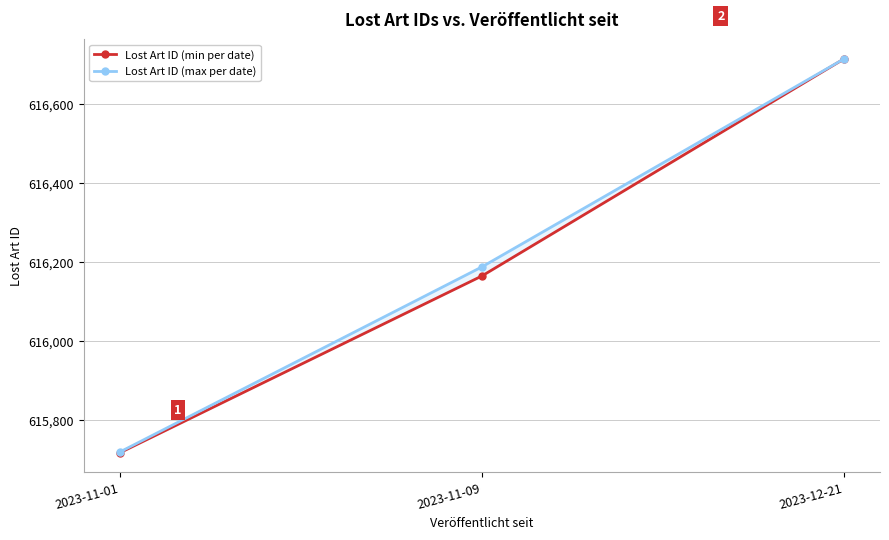

True or false: Lost Art ID (min per date) has a value of 616165 at 2023-11-09.

True